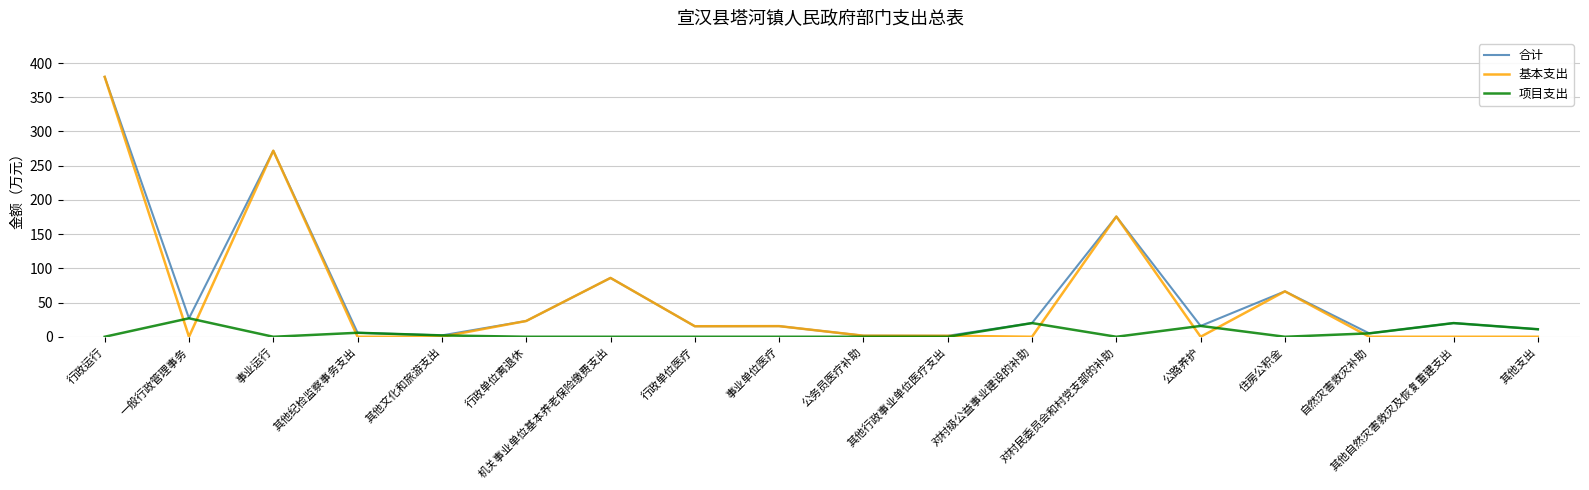

Does the chart display data point markers on the line(s)?

No